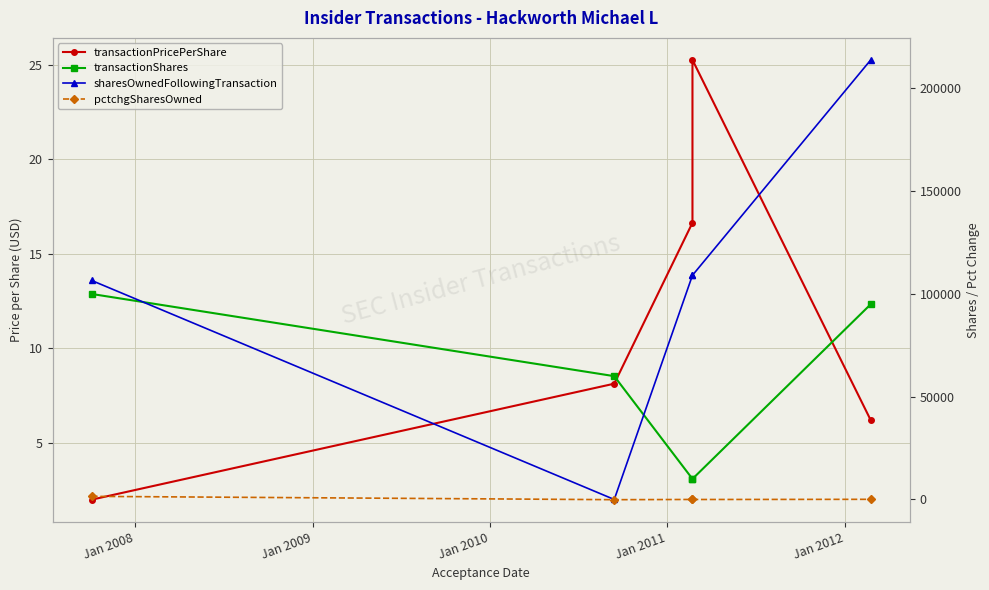

Reading left to right, list all the values displayed in this chart.

transactionPricePerShare: 2.0	8.1	16.6	25.2	6.2
transactionShares: 100000.0	60000.0	10000.0	10000.0	95000.0
sharesOwnedFollowingTransaction: 106578.0	0.0	109075.0	109075.0	213872.0
pctchgSharesOwned: 1520.0	-100.0	10.0	-8.0	80.0